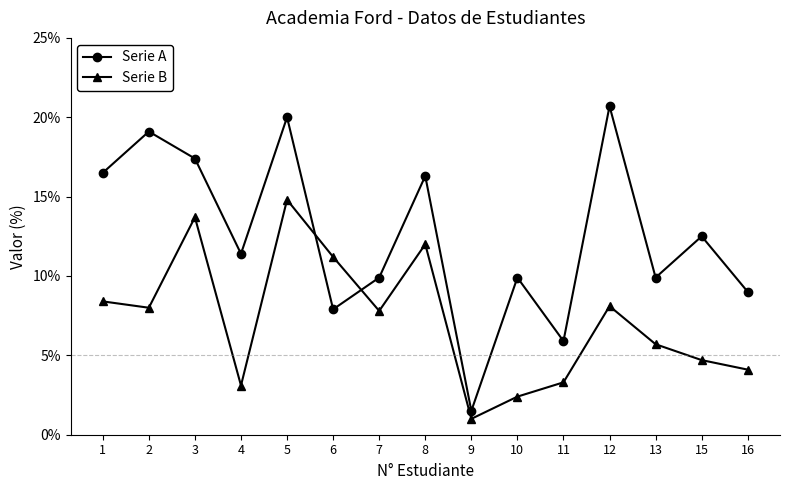

What is the minimum value for Serie A?

1.5